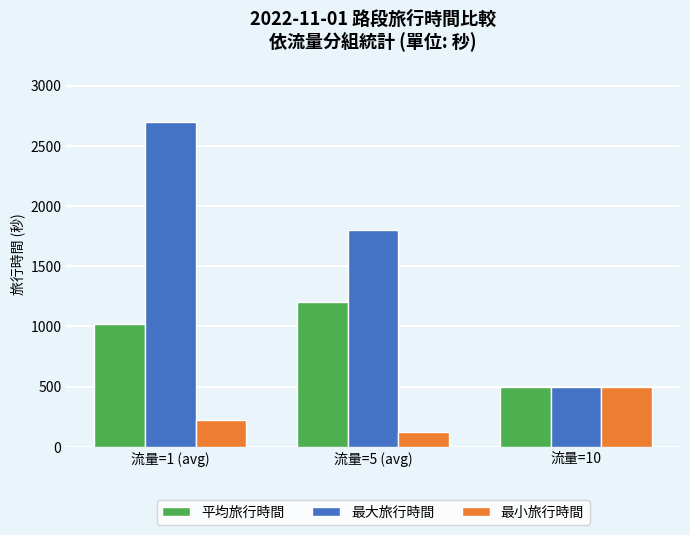

What is the total value across all series at 流量=5 (avg)?

3126